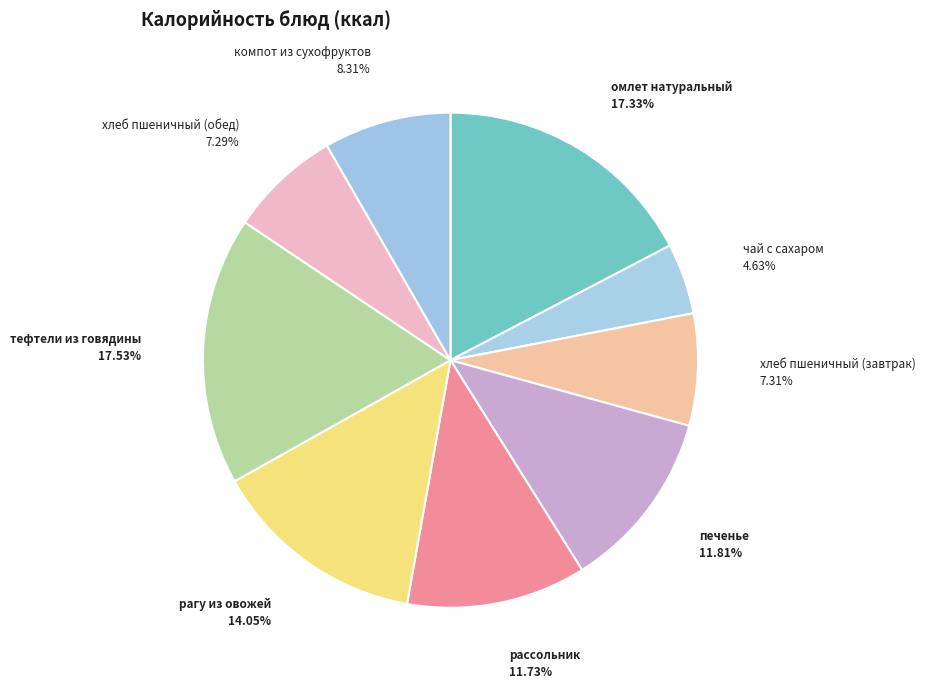

The печенье slice represents 12% of the pie. True or false?

True